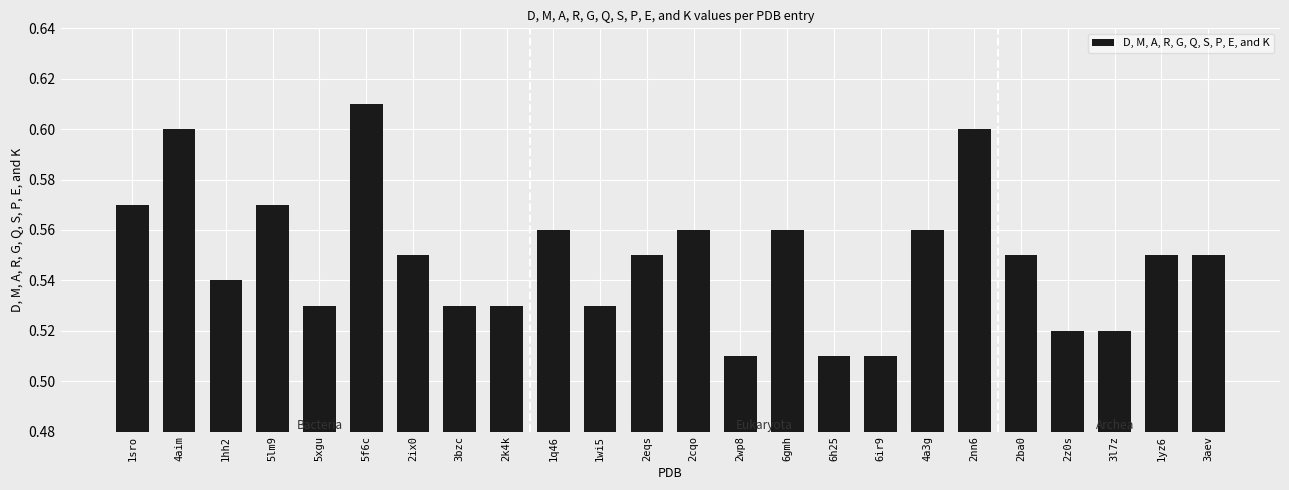

What position from the right is 2ba0?

5